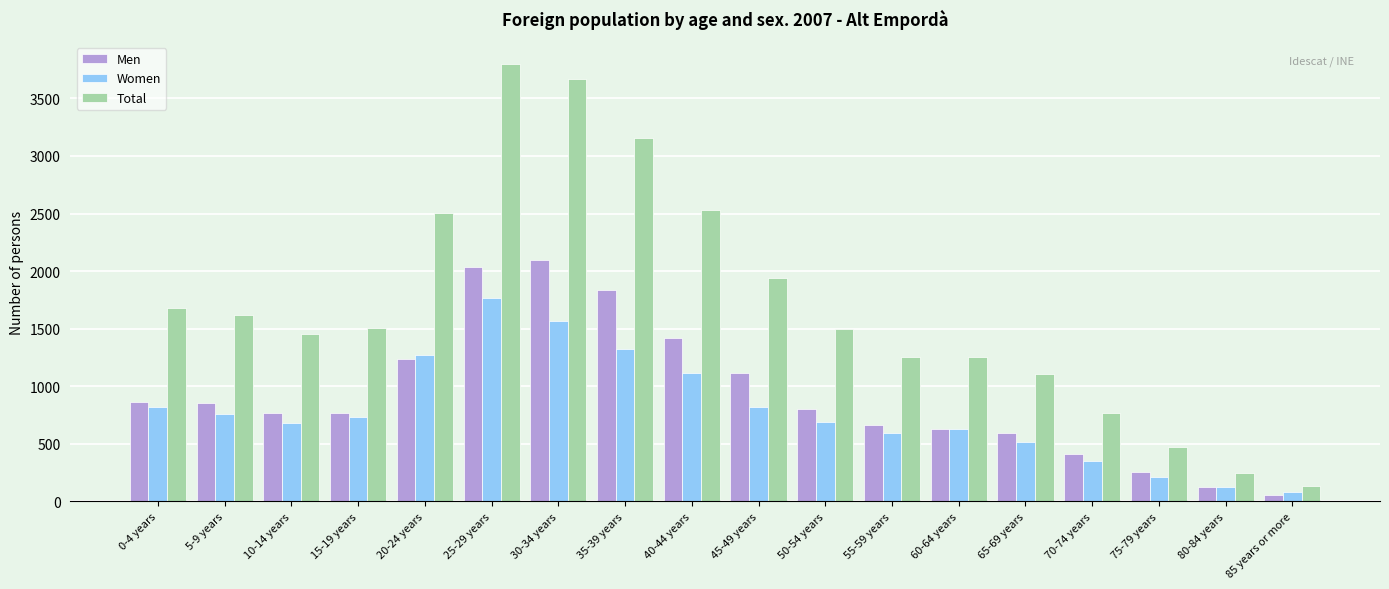

What is the sum of all Men values?

16516